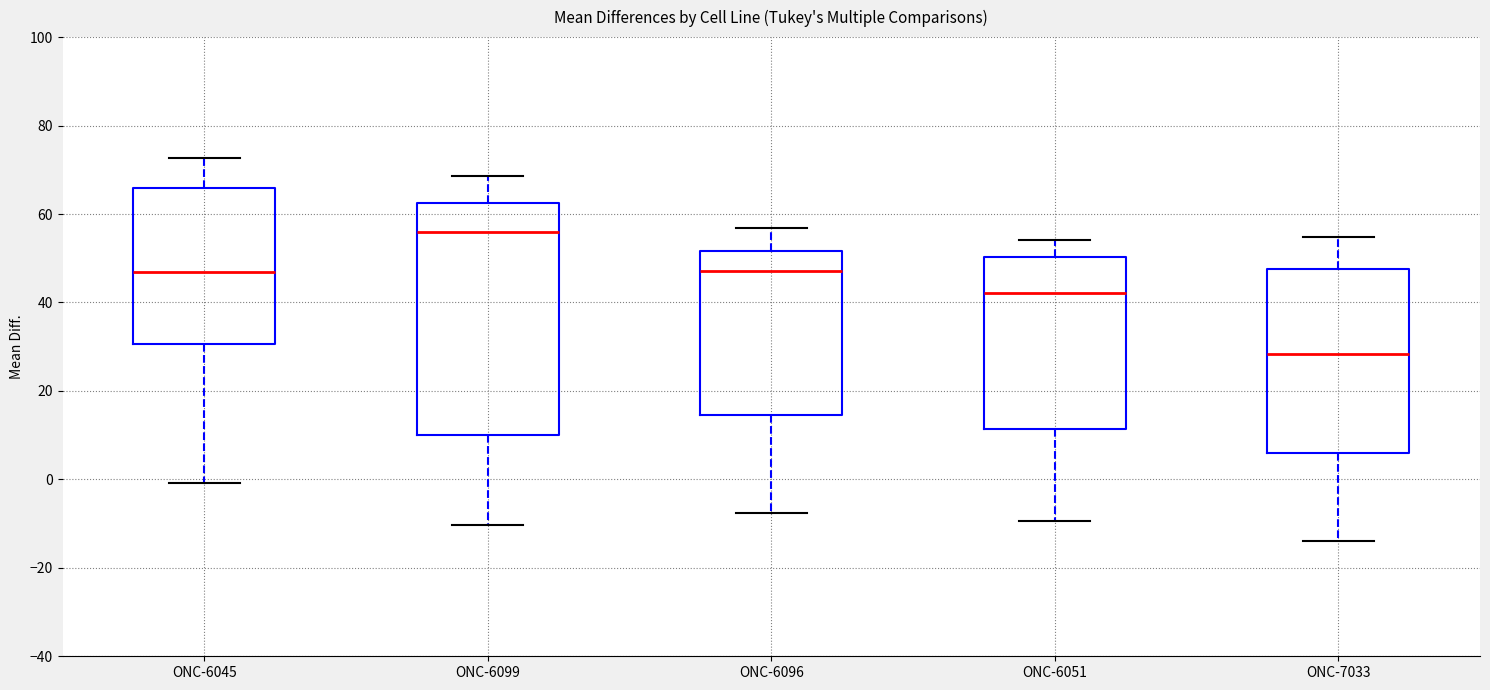

Where does the median line of the box for ONC-6045 sit on the y-axis? The values are not printed on the chart, so give them approximately, as read against the axis.

46